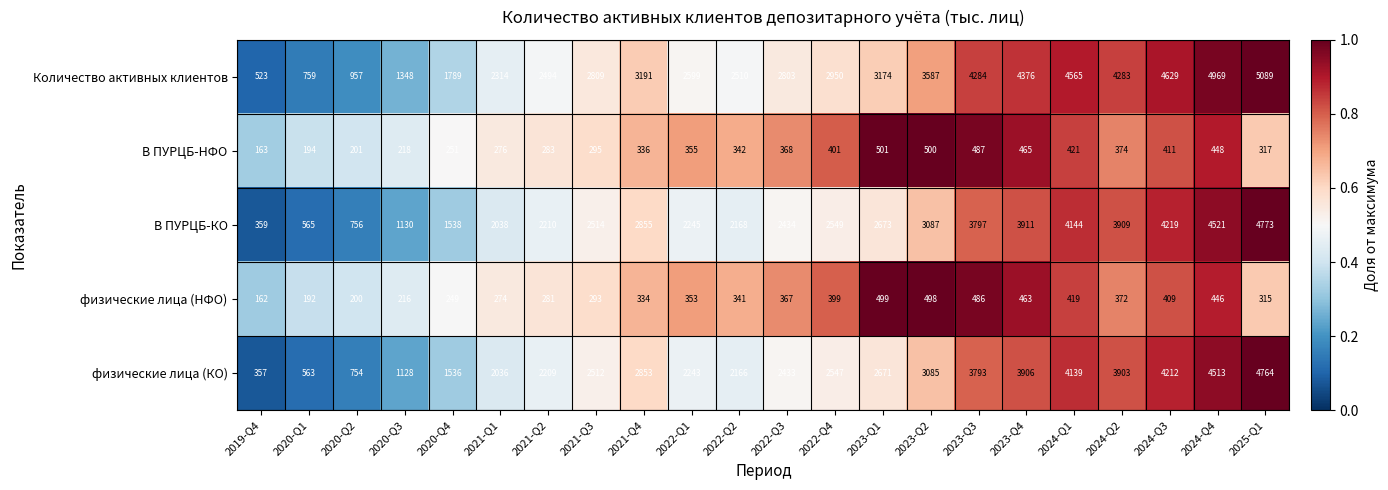

Which series changed the most between 2023-Q2 and 2025-Q1?

В ПУРЦБ-КО